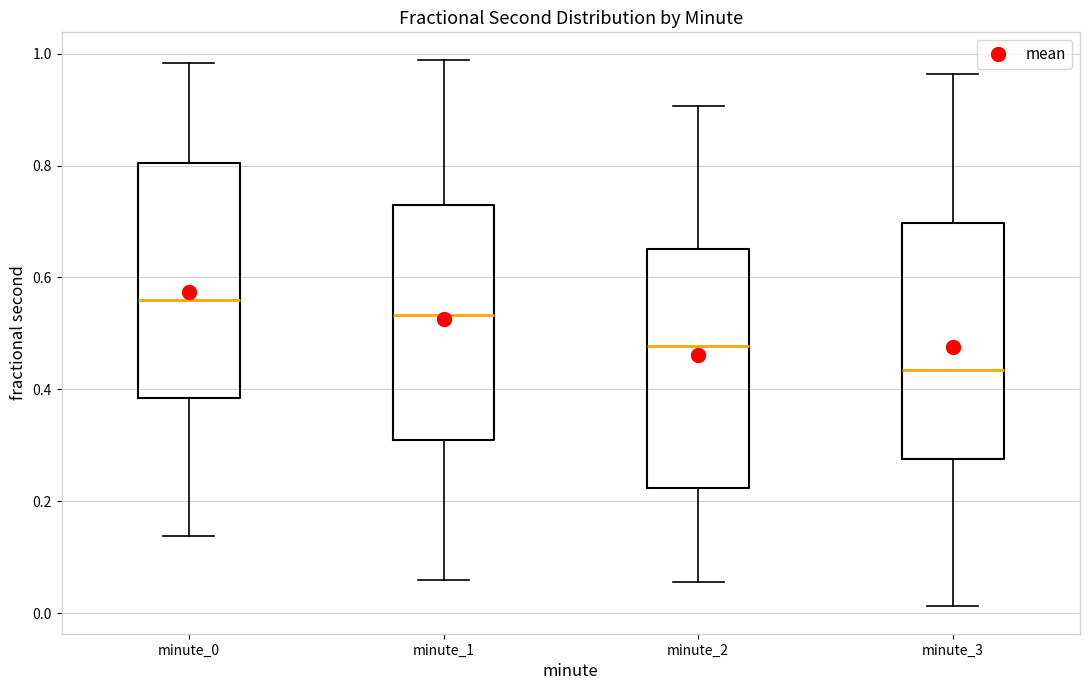

Reading left to right, read every box against the y-axis: the position of its median line, the range the box covers, and the ends of its whiskers. The values are not printed on the chart, so give them approximately, as read against the axis.

minute_0: median 0.56, box 0.38 to 0.80, whiskers 0.14 to 0.98
minute_1: median 0.54, box 0.30 to 0.72, whiskers 0.06 to 0.98
minute_2: median 0.48, box 0.22 to 0.66, whiskers 0.06 to 0.90
minute_3: median 0.44, box 0.28 to 0.70, whiskers 0.02 to 0.96